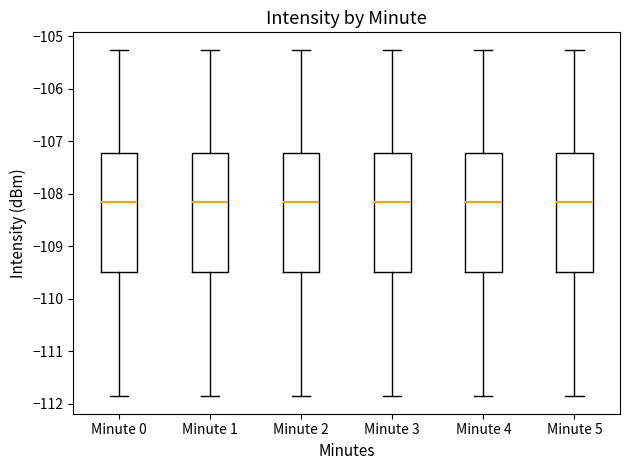

Where does the lower whisker of the box for Minute 4 end on the y-axis? The values are not printed on the chart, so give them approximately, as read against the axis.

-111.9